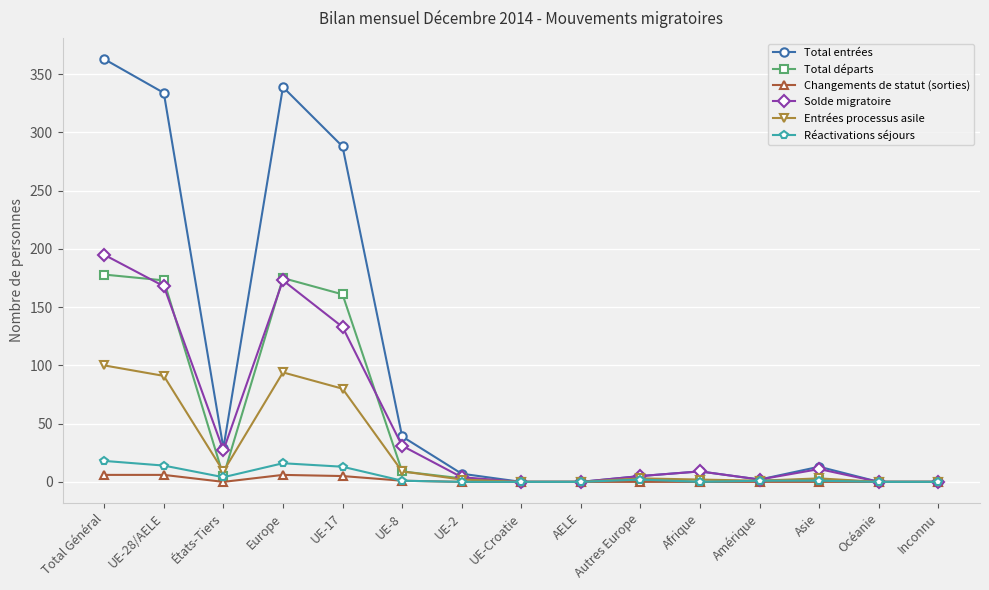

Where is the first local maximum for Total entrées?

Europe